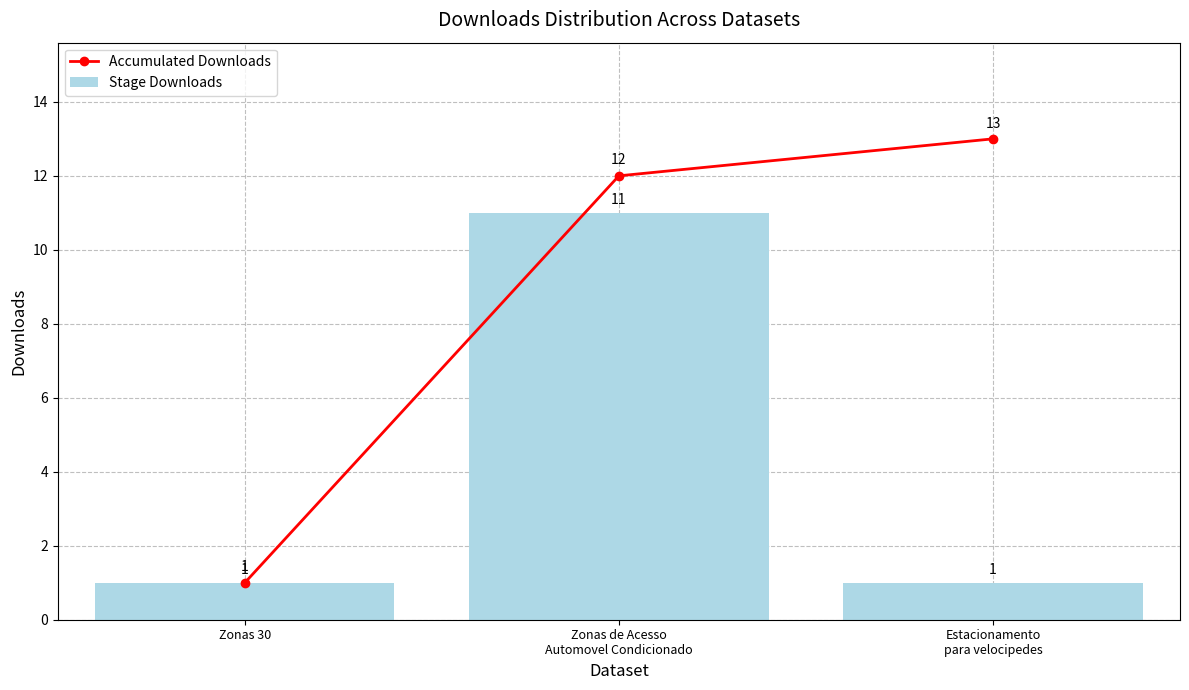

The value of Accumulated Downloads at Zonas de Acesso
Automovel Condicionado is 18. True or false?

False